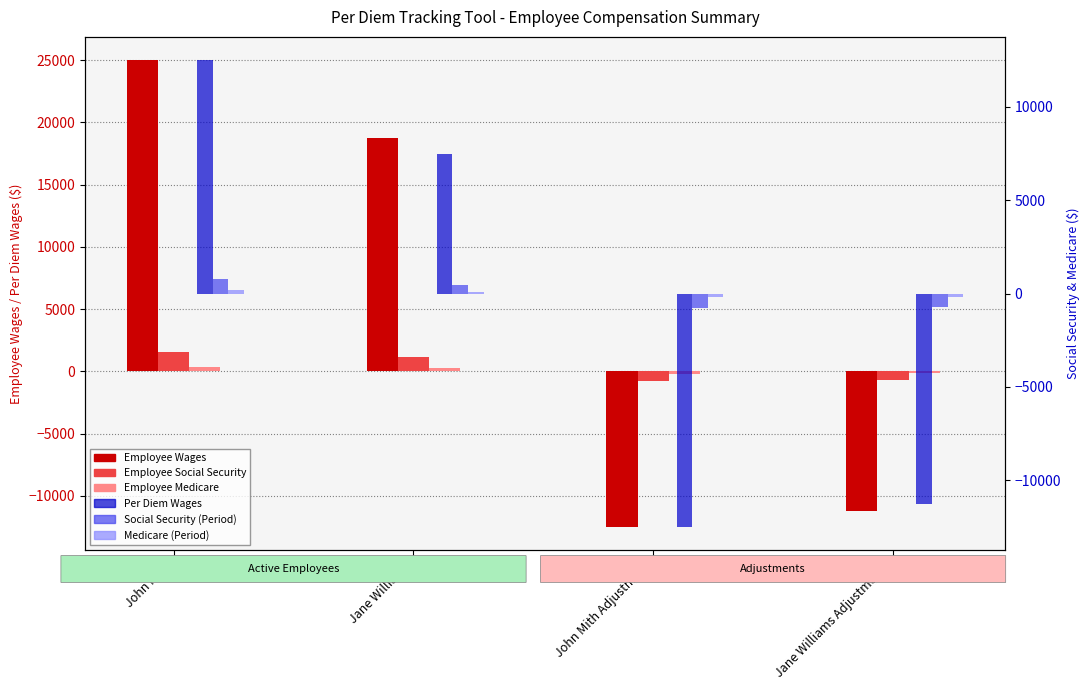

What is the average value of the Medicare (Period) series?

-13.6